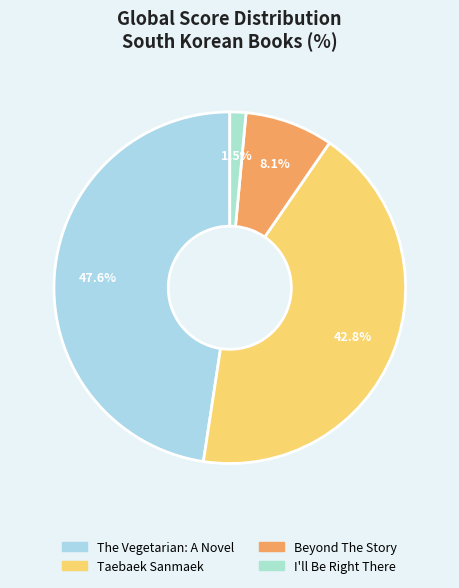

Which slice is the smallest?

I'll Be Right There